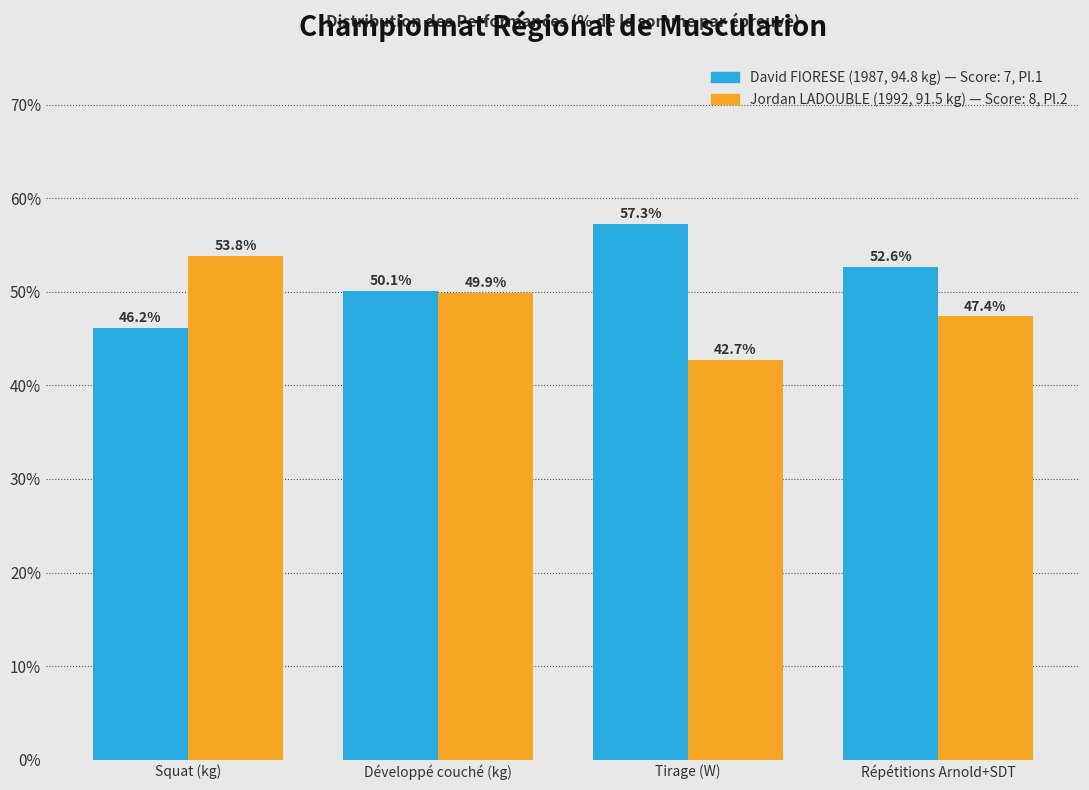

Reading right to left, what are all the values shown in this chart?

David FIORESE (1987, 94.8 kg): Répétitions Arnold+SDT=52.6	Tirage (W)=57.3	Développé couché (kg)=50.1	Squat (kg)=46.2
Jordan LADOUBLE (1992, 91.5 kg): Répétitions Arnold+SDT=47.4	Tirage (W)=42.7	Développé couché (kg)=49.9	Squat (kg)=53.8